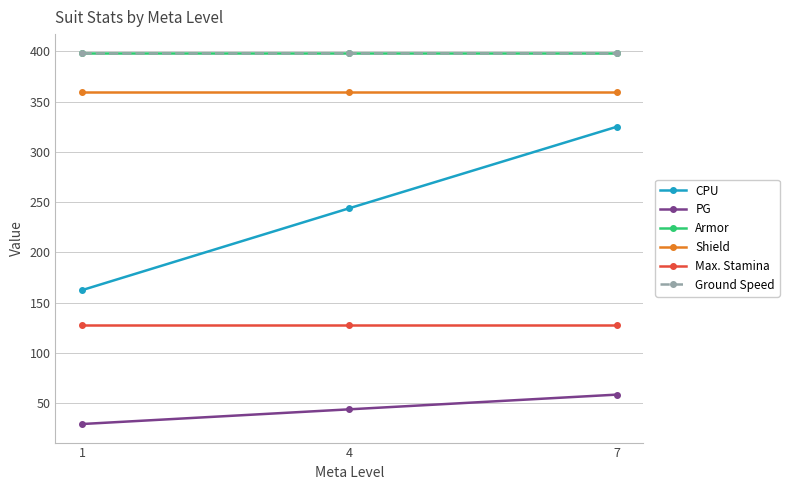

At how many categories does at least one series exceed 313?

3